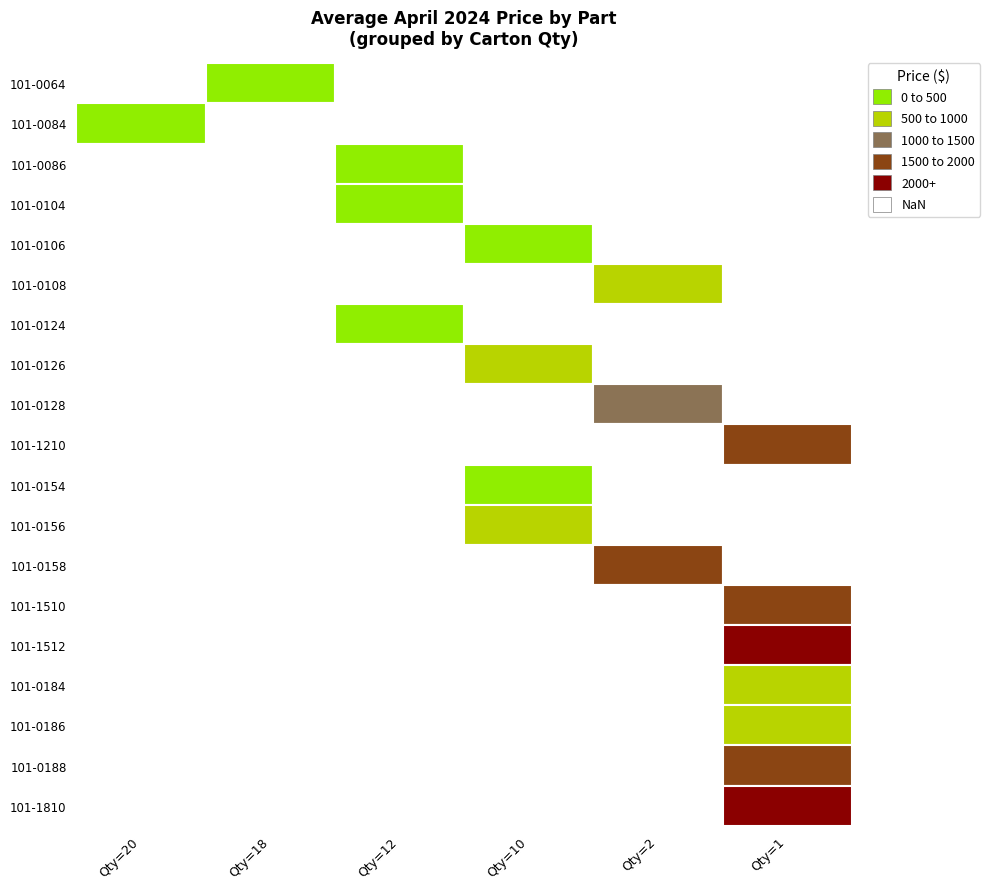

Which has a higher value, 10 or 0?

10